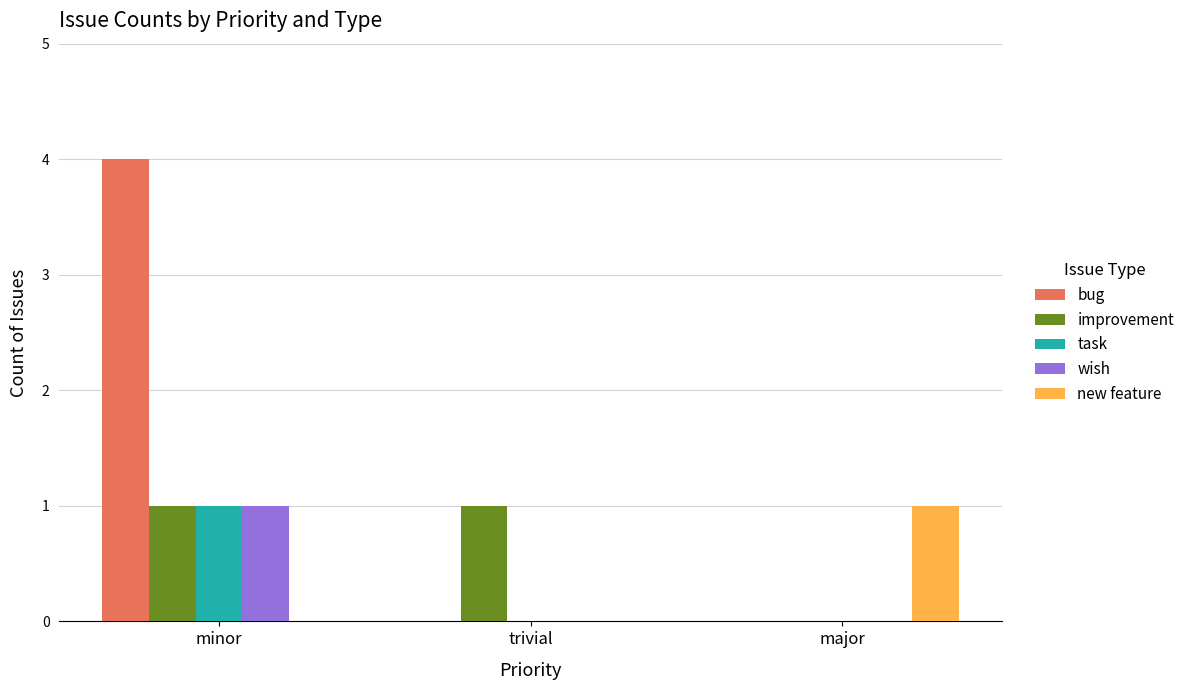

Count the number of data series in this chart.

5